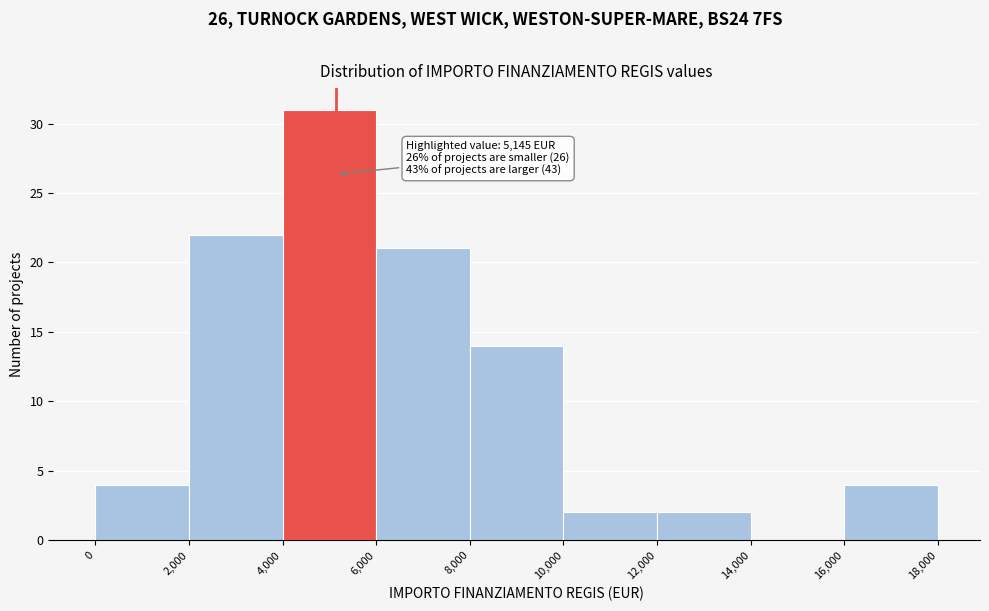

Over which range of the x-axis is the bar tallest?

4,000 to 6,000